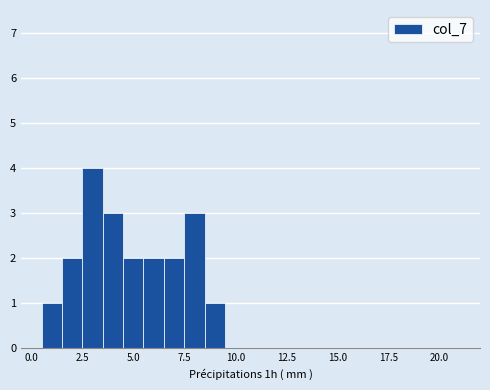

Around what value on the x-axis is the tallest bar? Give the approximate position of its centre, as read against the axis.

3.0